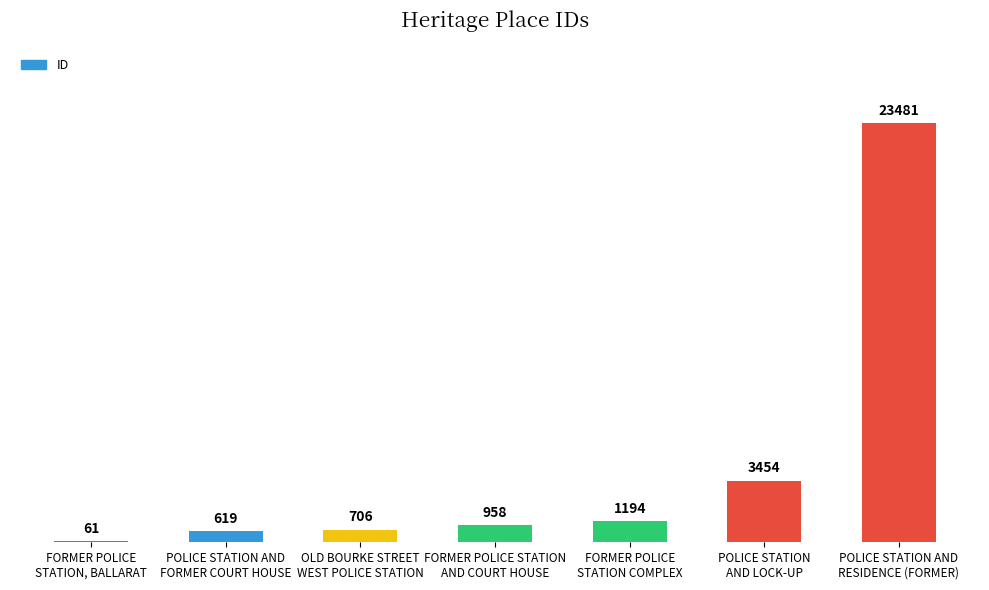

Is it true that the value at POLICE STATION AND
RESIDENCE (FORMER) is 23481?

True